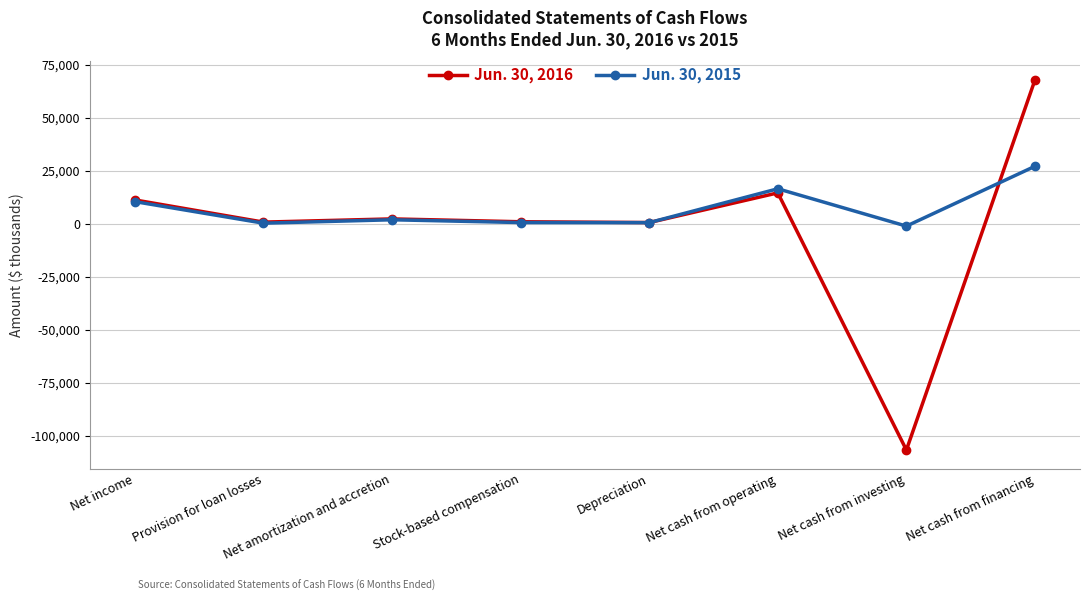

What are all the series names shown in the legend?

Jun. 30, 2016, Jun. 30, 2015